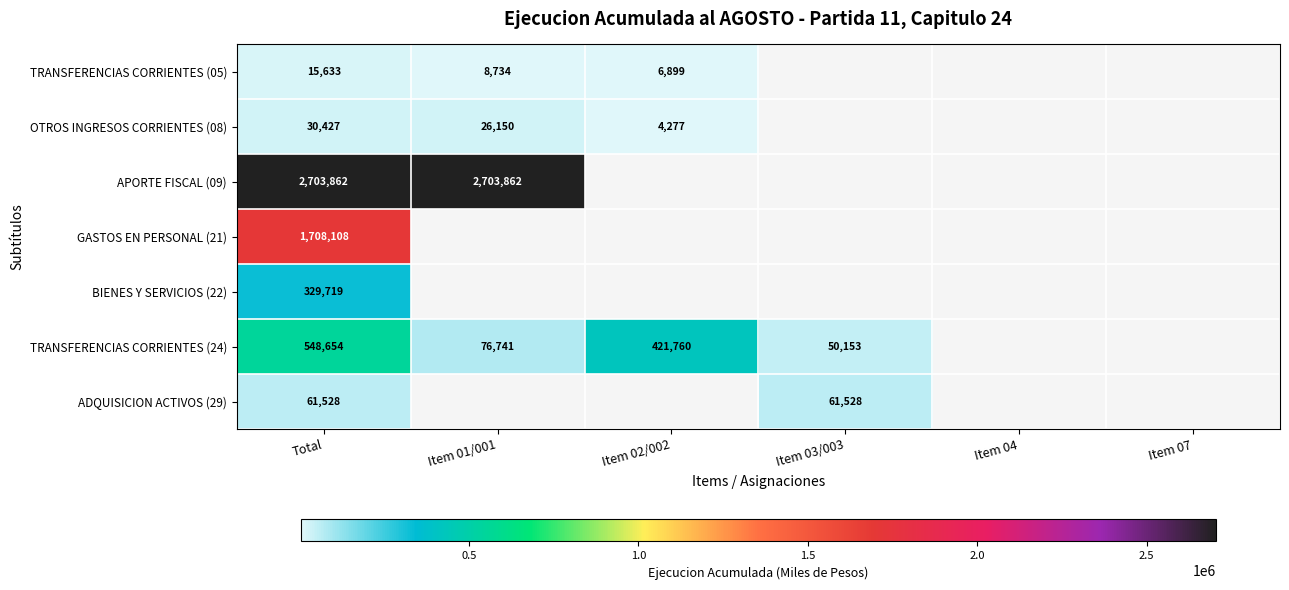

What is the sum of the TRANSFERENCIAS CORRIENTES (24) values at Item 03/003 and Item 01/001?

126894